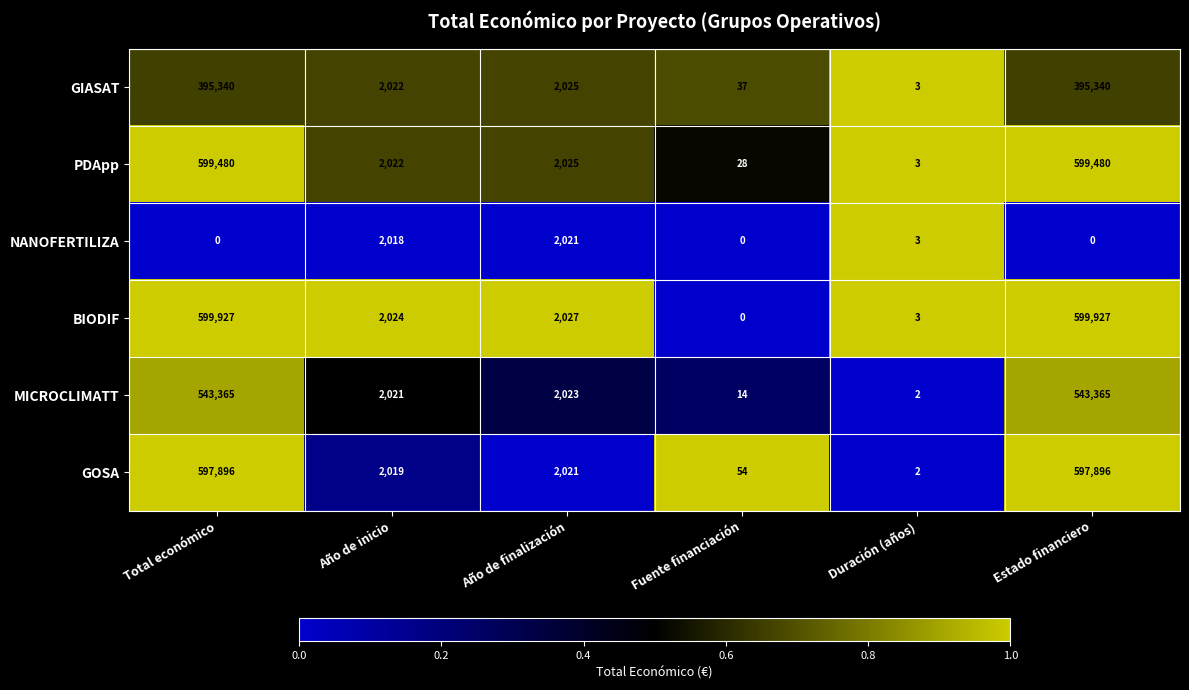

How many categories are shown in the chart?

6